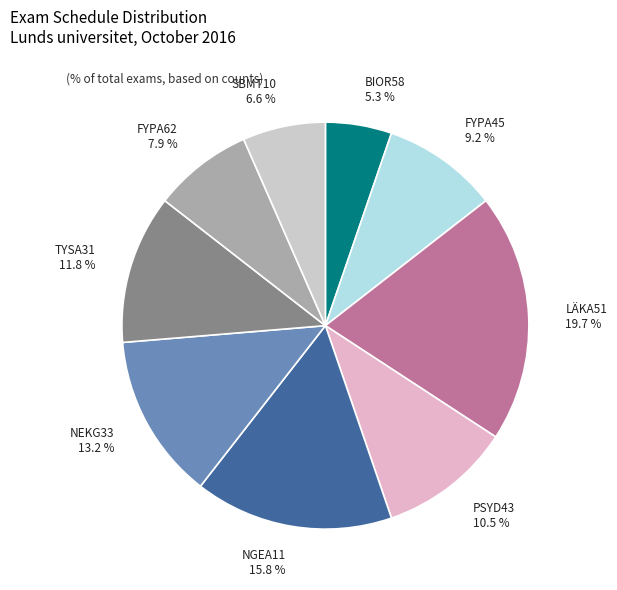

What percentage is the FYPA62 slice, to the nearest percent?

8%